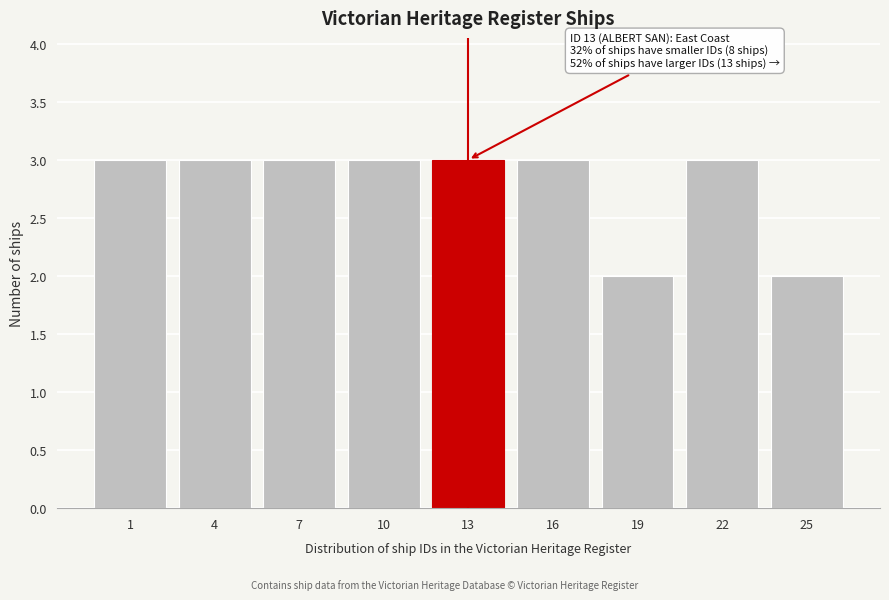

Reading left to right, list all the values displayed in this chart.

3	3	3	3	3	3	2	3	2